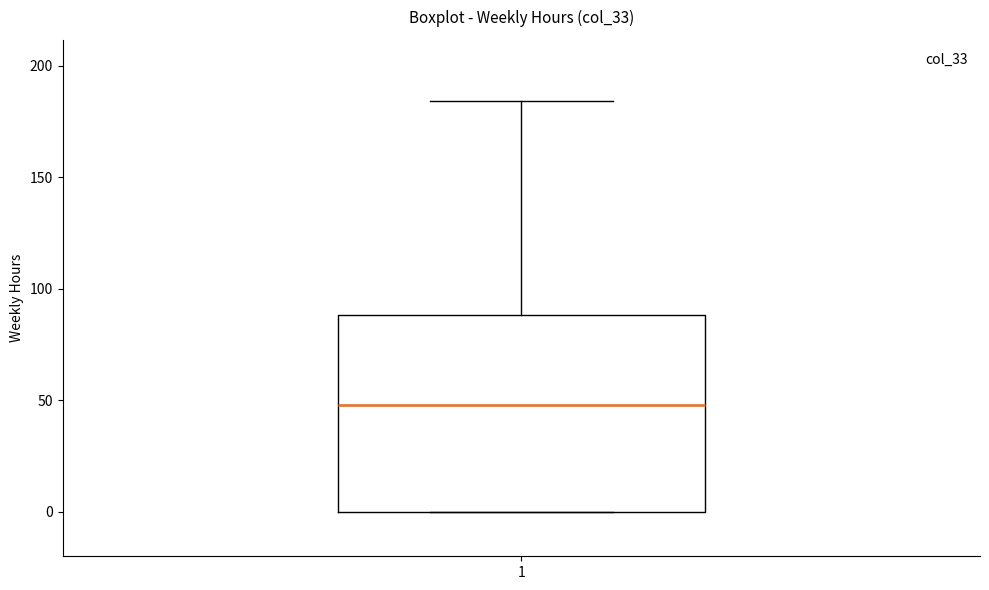

Transcribe this box plot: give where the median line is, the range the box spans, and where the two whiskers end, as read against the y-axis. The values are not printed on the chart, so give them approximately, as read against the axis.

median 50, box 0 to 90, whiskers 0 to 185